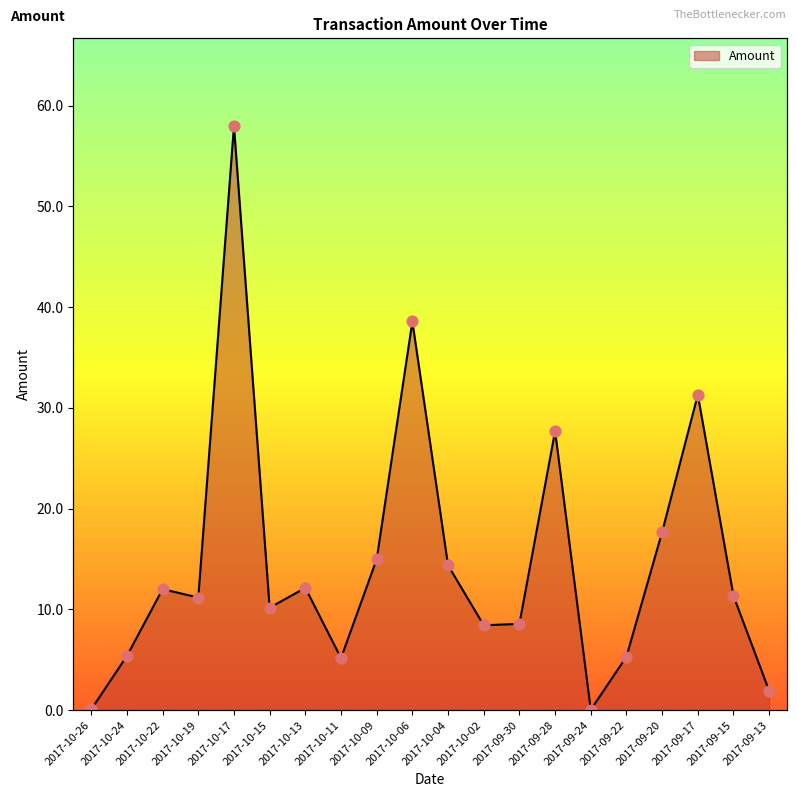

What is the change in value from 2017-09-30 to 2017-09-28?

+19.1